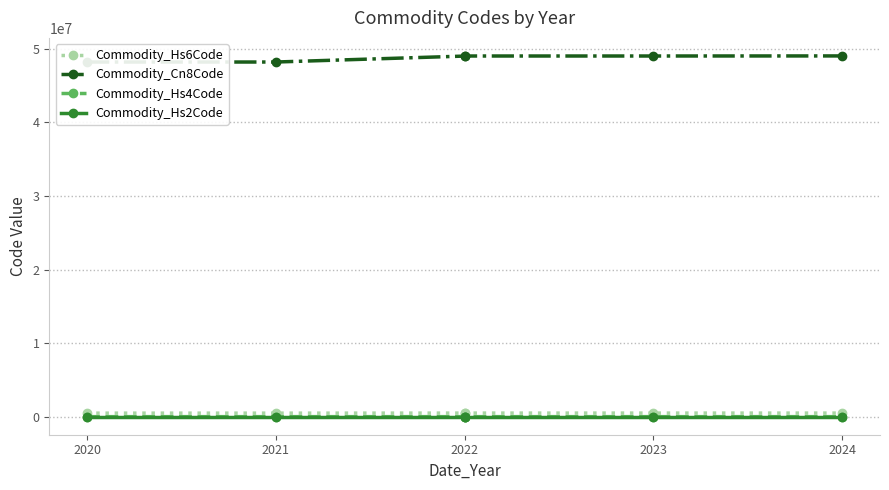

What is the average value of the Commodity_Cn8Code series?

48747308